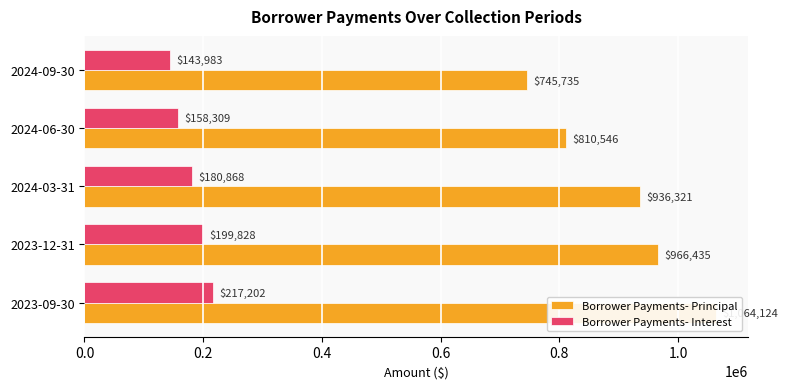

Reading left to right, what are all the values shown in this chart?

Borrower Payments- Principal: 0.0=1064124.0	0.2=966435.0	0.4=936321.4	0.6=810546.1	0.8=745734.9
Borrower Payments- Interest: 0.0=217201.5	0.2=199828.1	0.4=180867.6	0.6=158309.2	0.8=143982.7